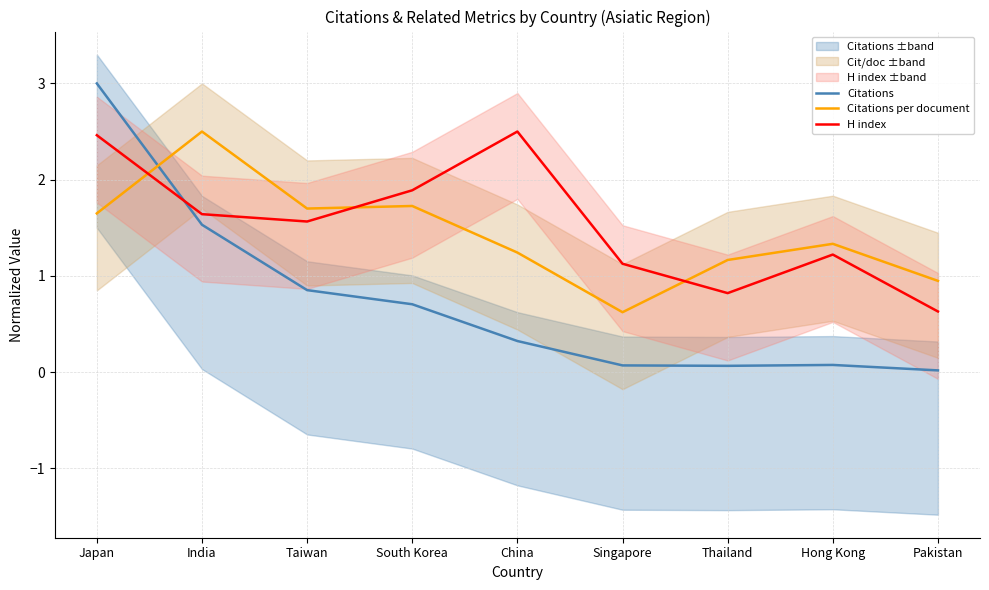

Is this an area chart (filled region under the line)?

No